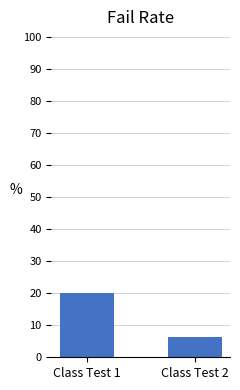

List the labels in order of value, smallest first.

Class Test 2, Class Test 1